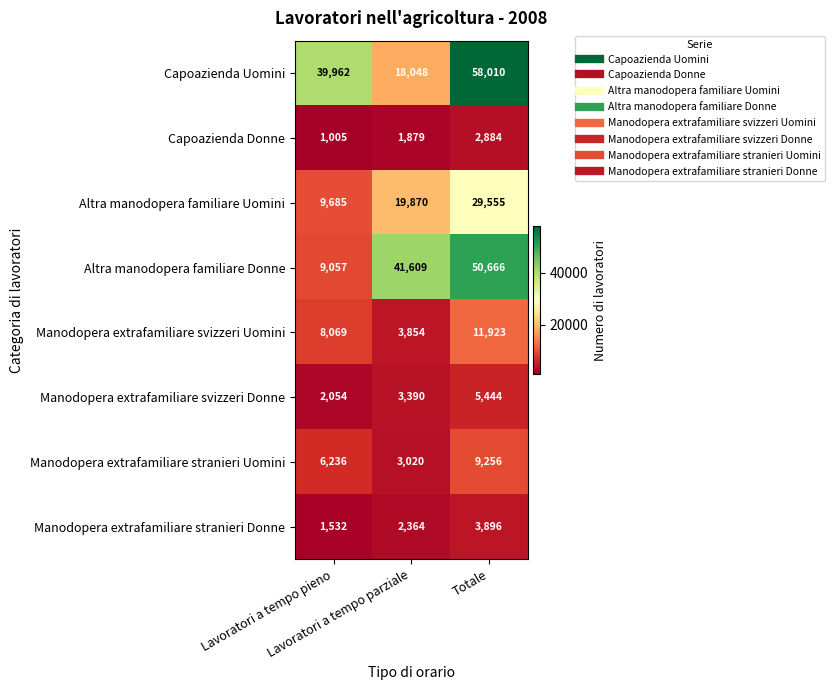

Which series changed the most between Lavoratori a tempo parziale and Totale?

Capoazienda Uomini